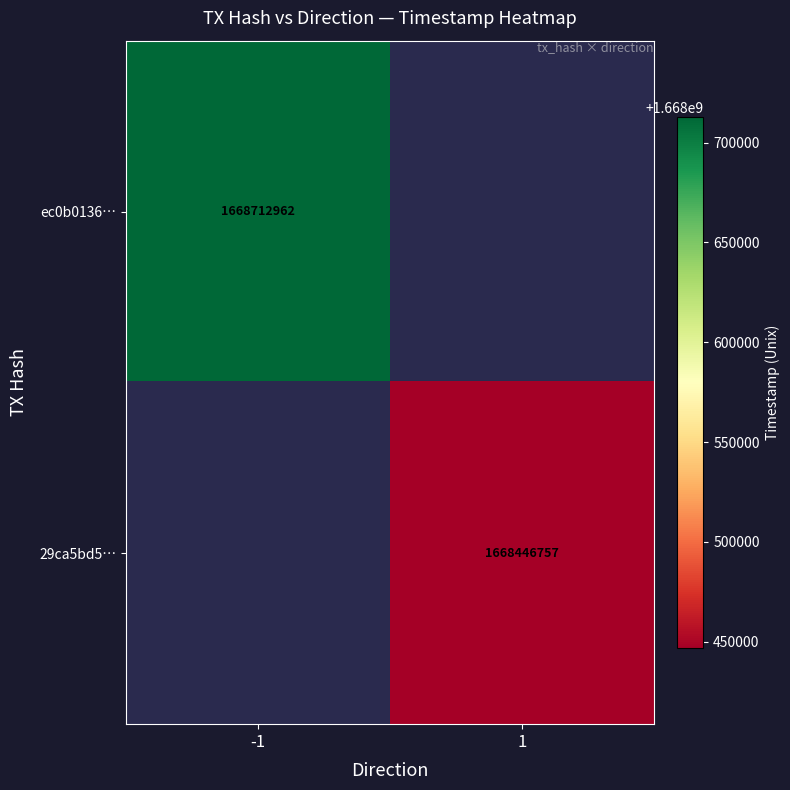

Is the value of ec0b0136… at -1 greater than the value of 29ca5bd5… at 1?

Yes